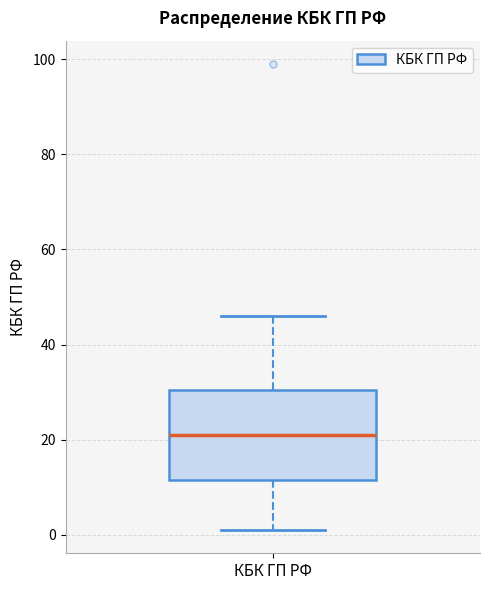

Transcribe this box plot: give where the median line is, the range the box spans, and where the two whiskers end, as read against the y-axis. The values are not printed on the chart, so give them approximately, as read against the axis.

median 22, box 12 to 30, whiskers 2 to 46